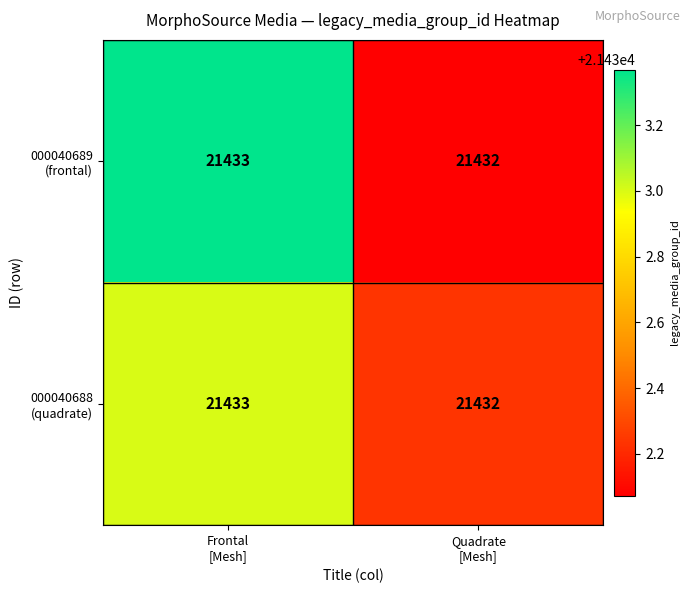

Which label corresponds to the largest value in the chart?

Frontal
[Mesh]